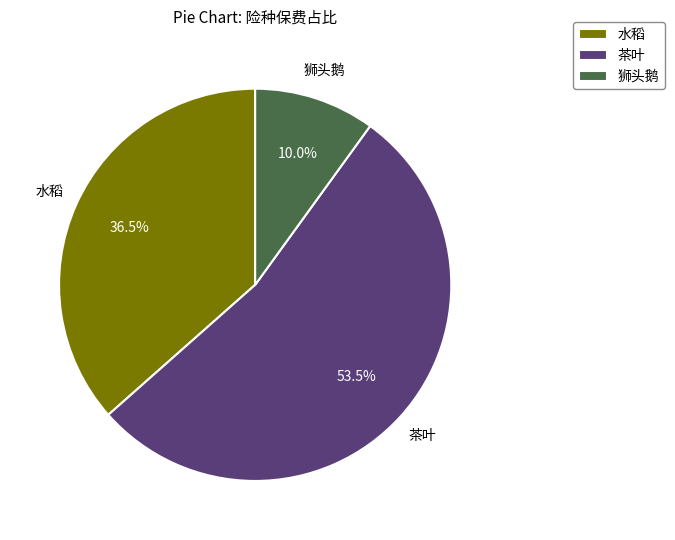

Which category has the biggest portion of the pie?

茶叶